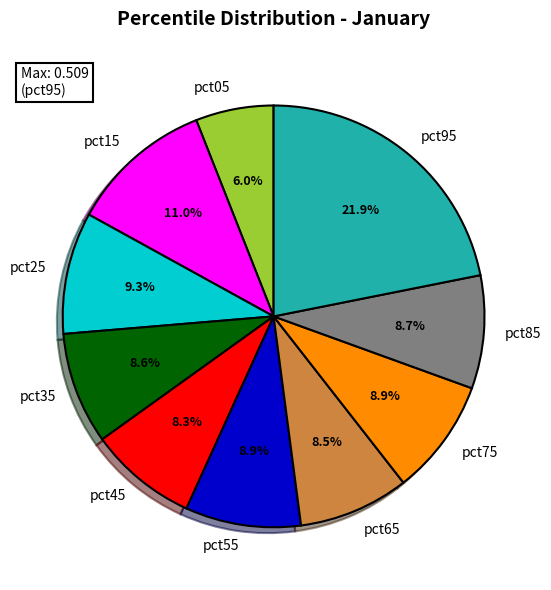

To the nearest percent, what percentage of the pie is pct85?

9%